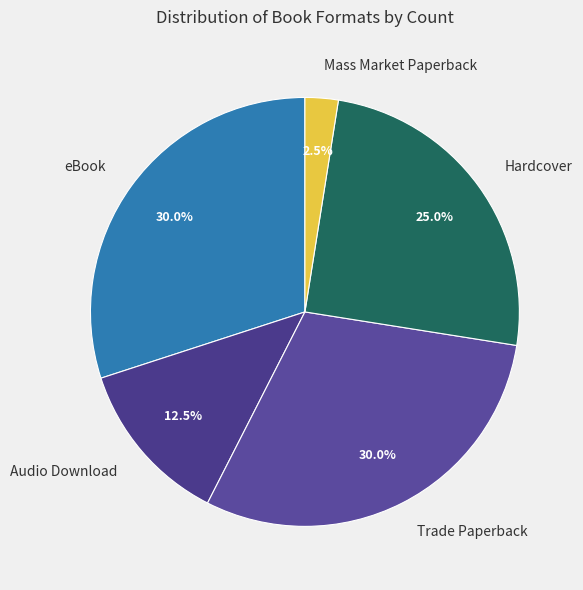

How many segments does this pie chart have?

5